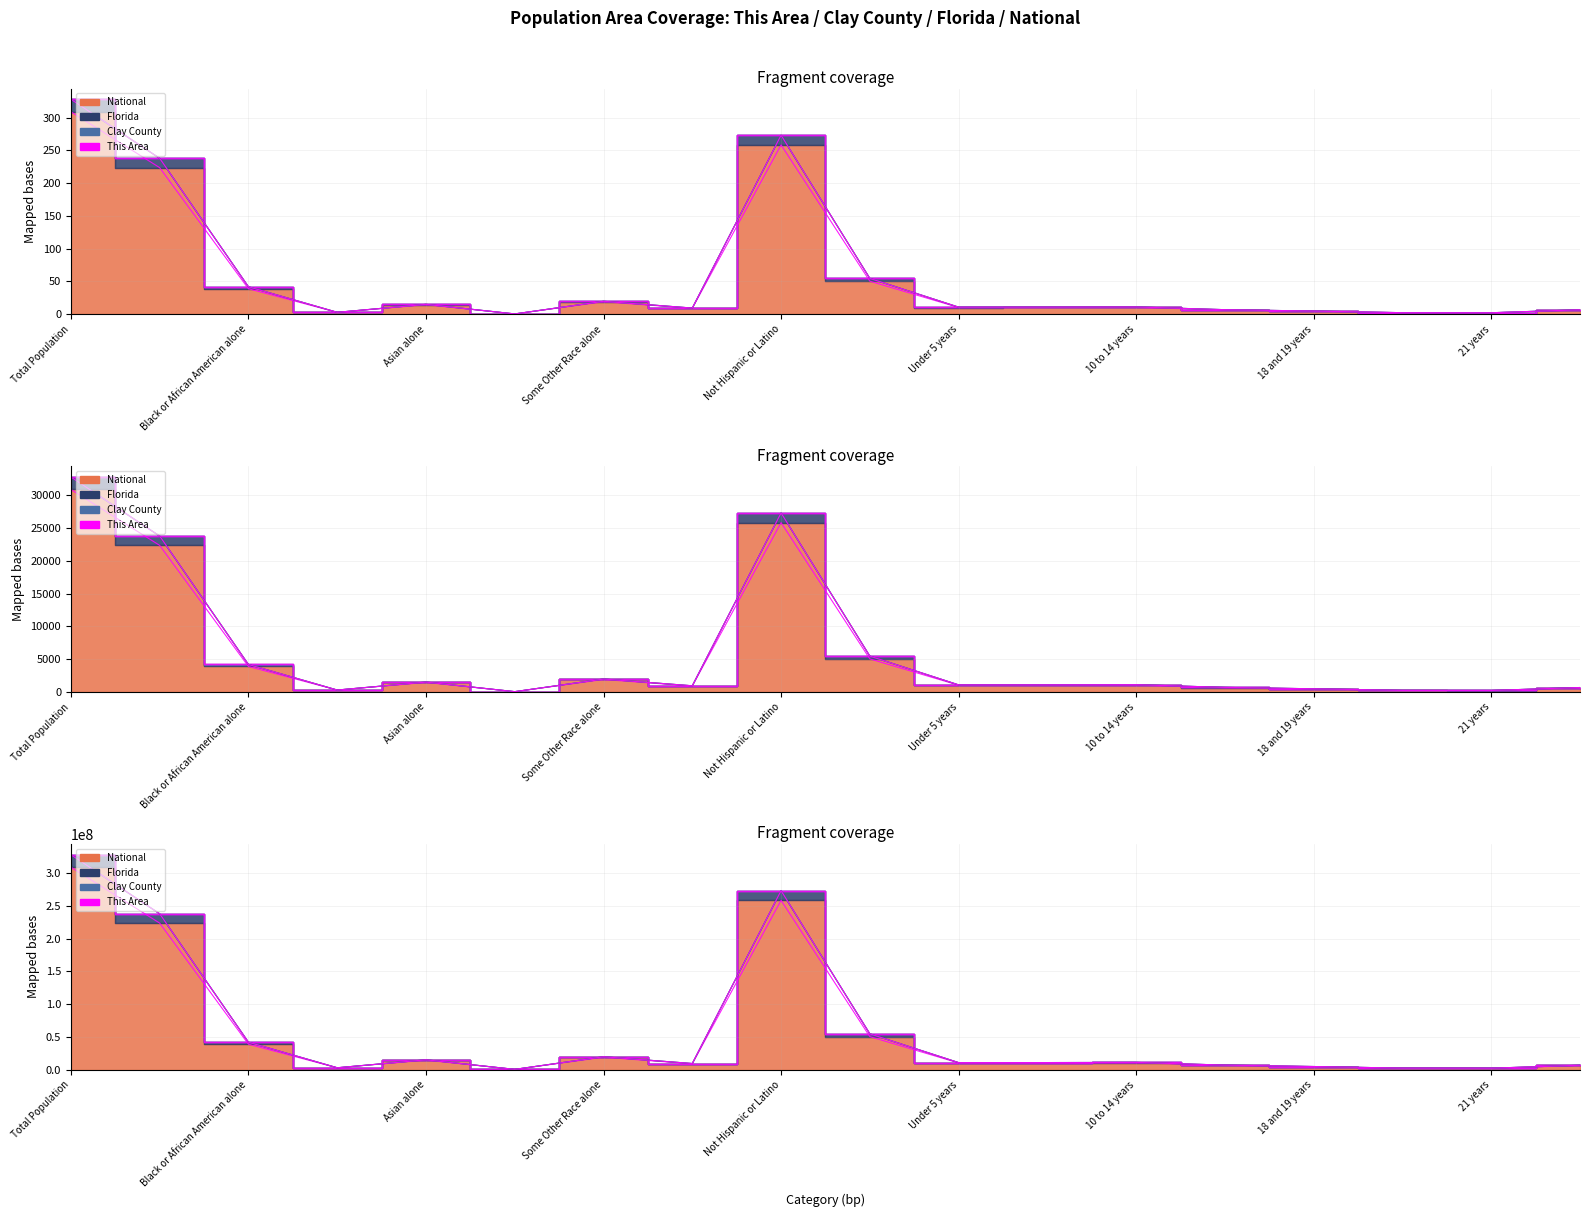

Which series changed the most between Black or African American alone and 15 to 17 years?

National